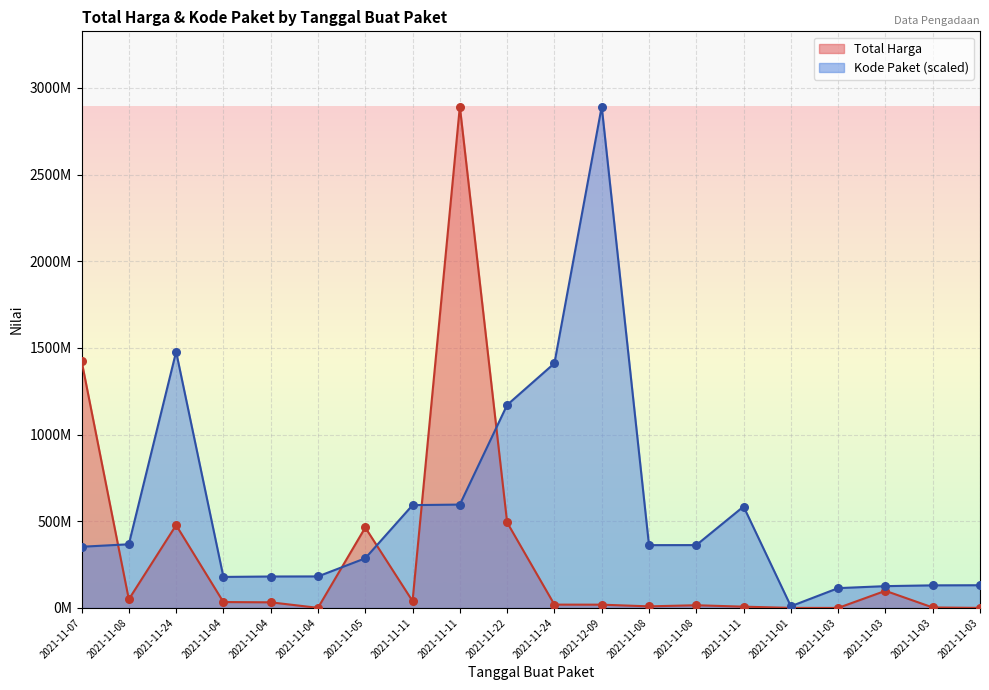

What is the total value across all series at 2021-11-03?

114377608.2